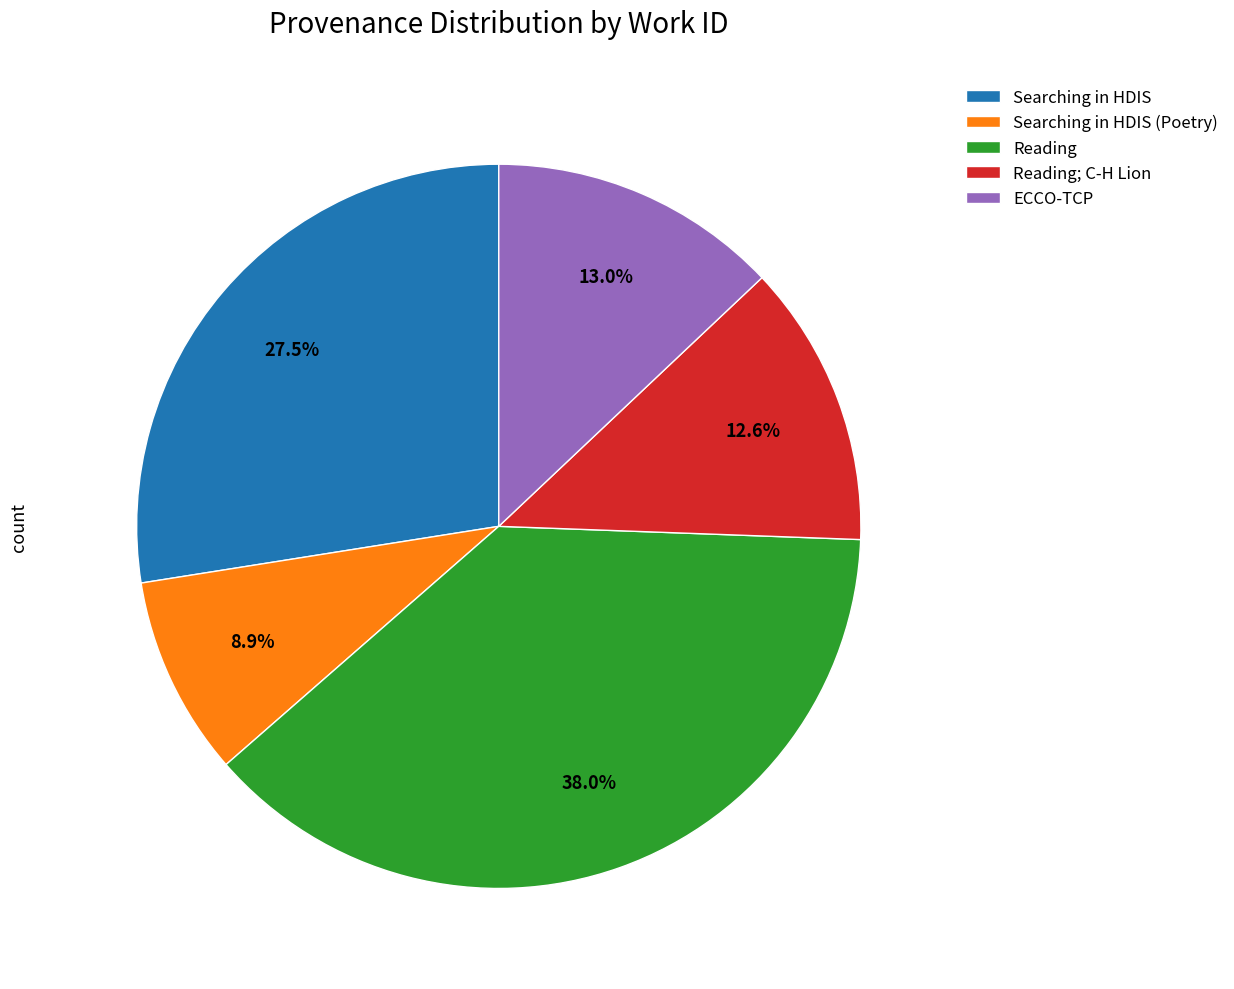

Between ECCO-TCP and Reading, which is larger?

Reading